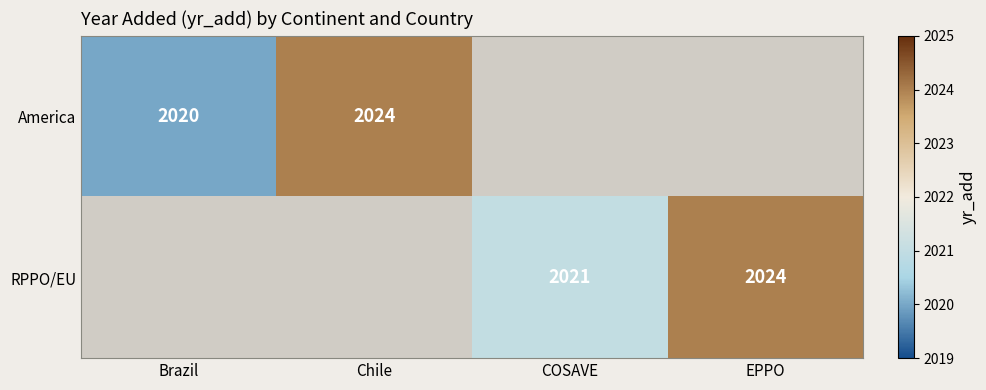

Is the value of RPPO/EU at EPPO greater than the value of America at Brazil?

Yes